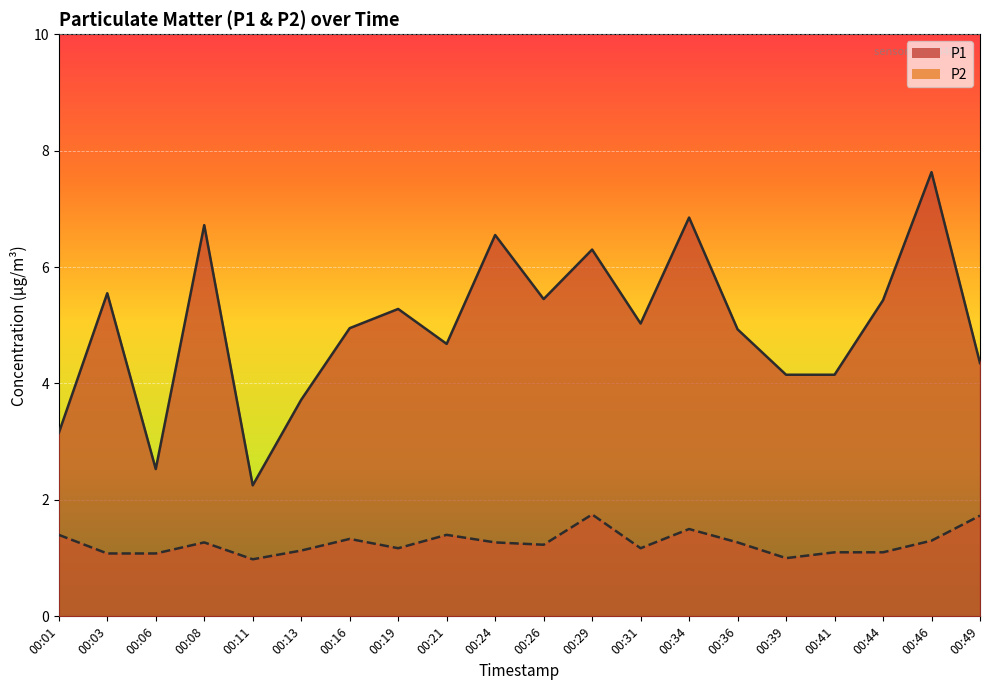

Which label corresponds to the smallest value in the chart?

00:11